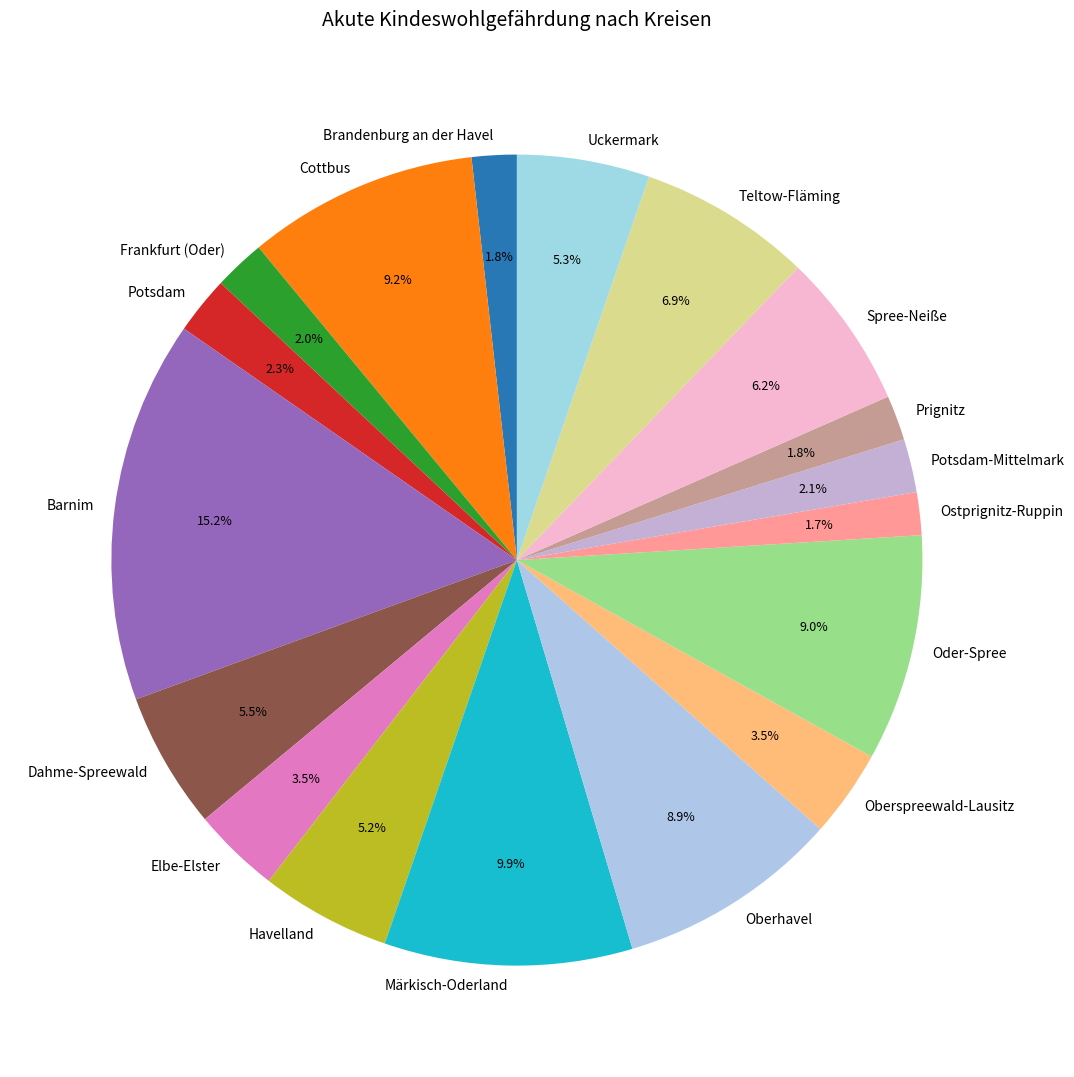

Approximately how many times larger is the value at Uckermark compared to Potsdam-Mittelmark?

2.5